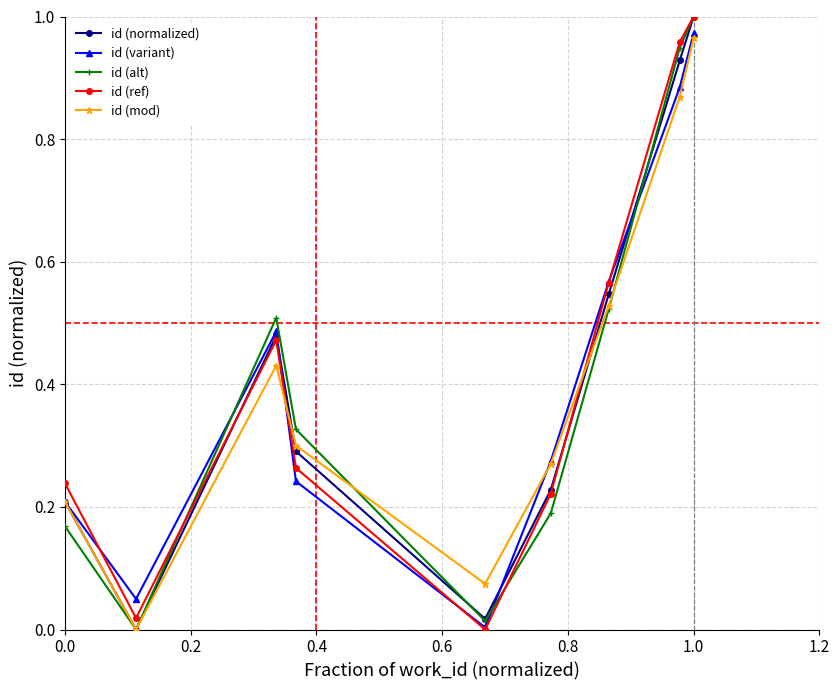

In id (normalized), how many points are higher than both neighbors (excluding endpoints)?

1